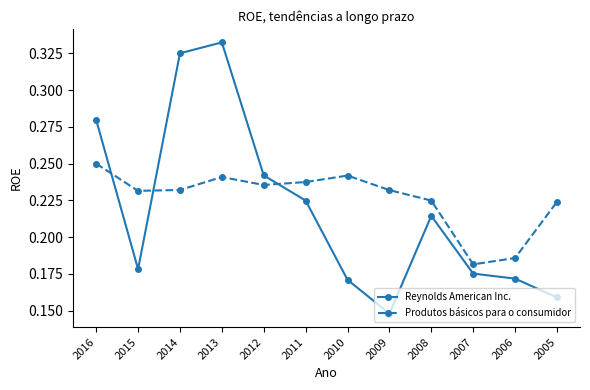

Rank the series by their maximum value, from highest to lowest.

Reynolds American Inc., Produtos básicos para o consumidor